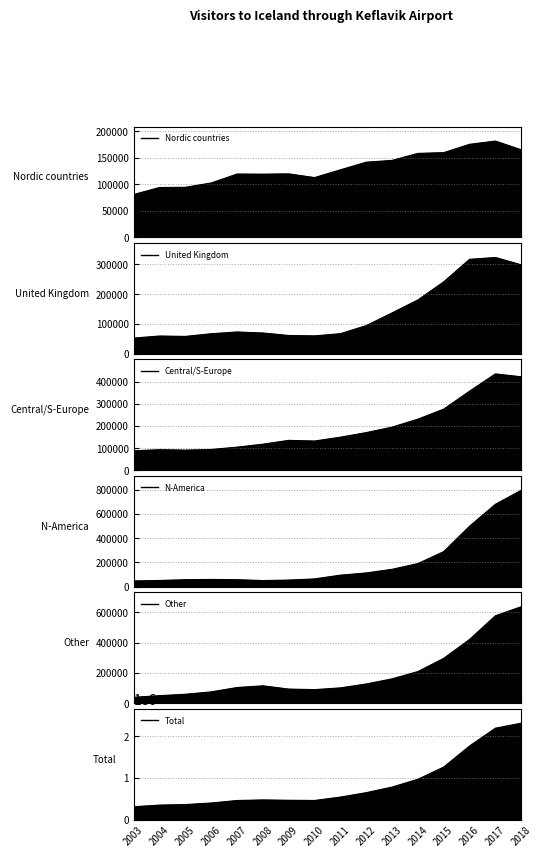

Where is the first local minimum for Total?

2010